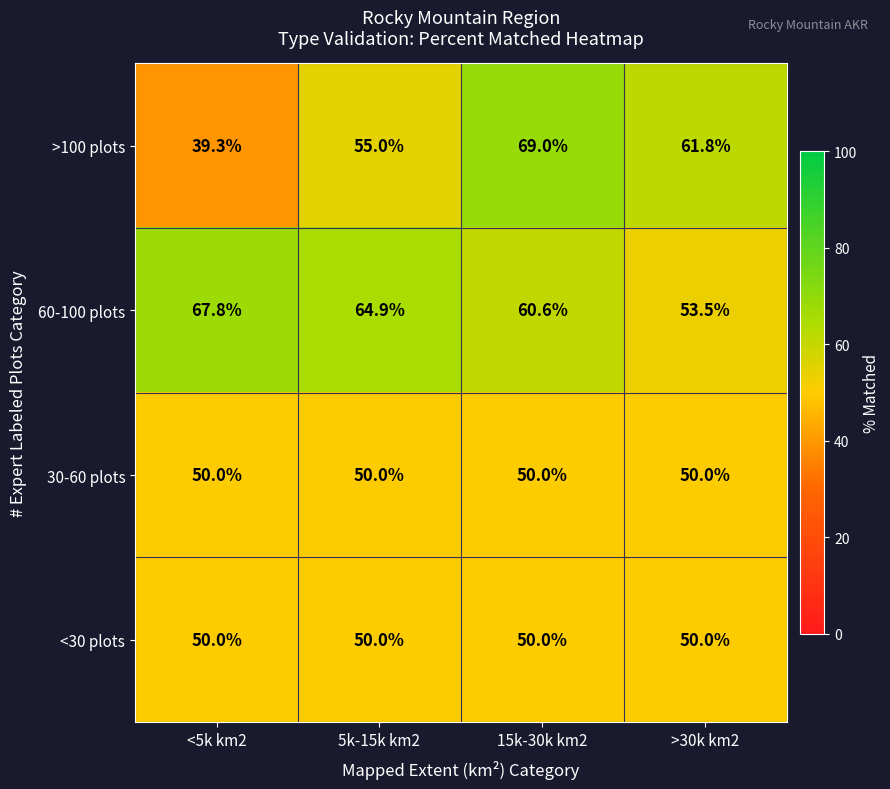

What is the sum of the 60-100 plots values at 5k-15k km2 and 15k-30k km2?

125.5